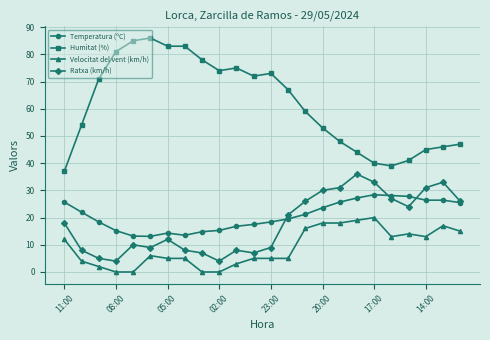

What is the difference between the maximum and minimum values in the Velocitat del vent (km/h) series?

20.0